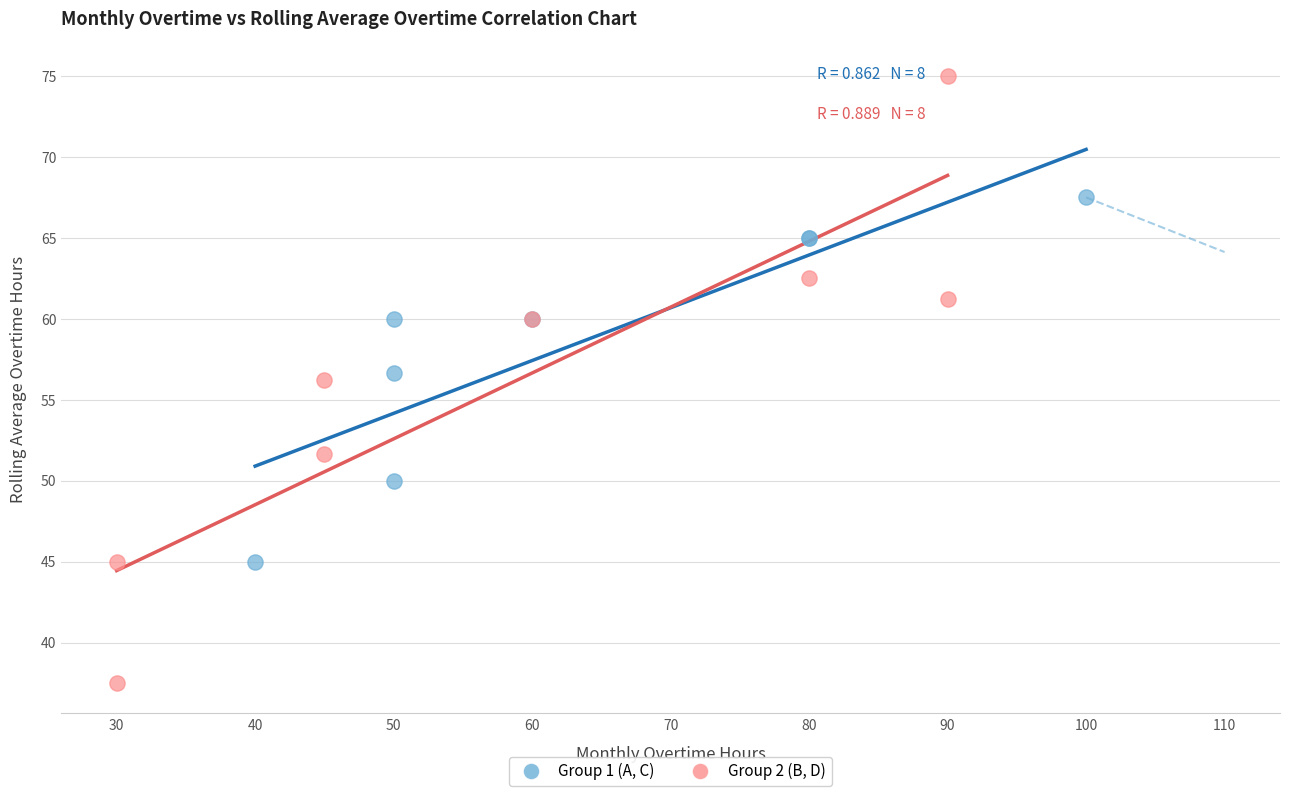

What are all the series names shown in the legend?

Group 1 (A, C), Group 2 (B, D)